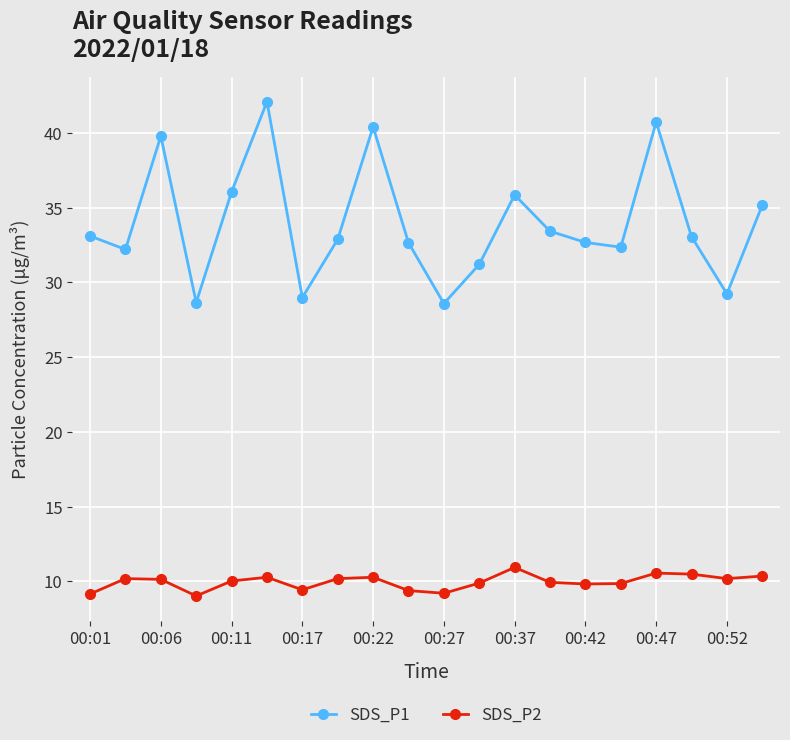

How many lines are shown in the chart?

2